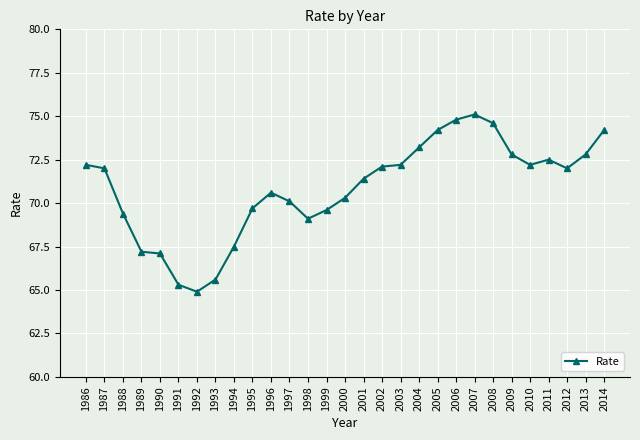

What is the sum of the values at 1999 and 1997?

139.7